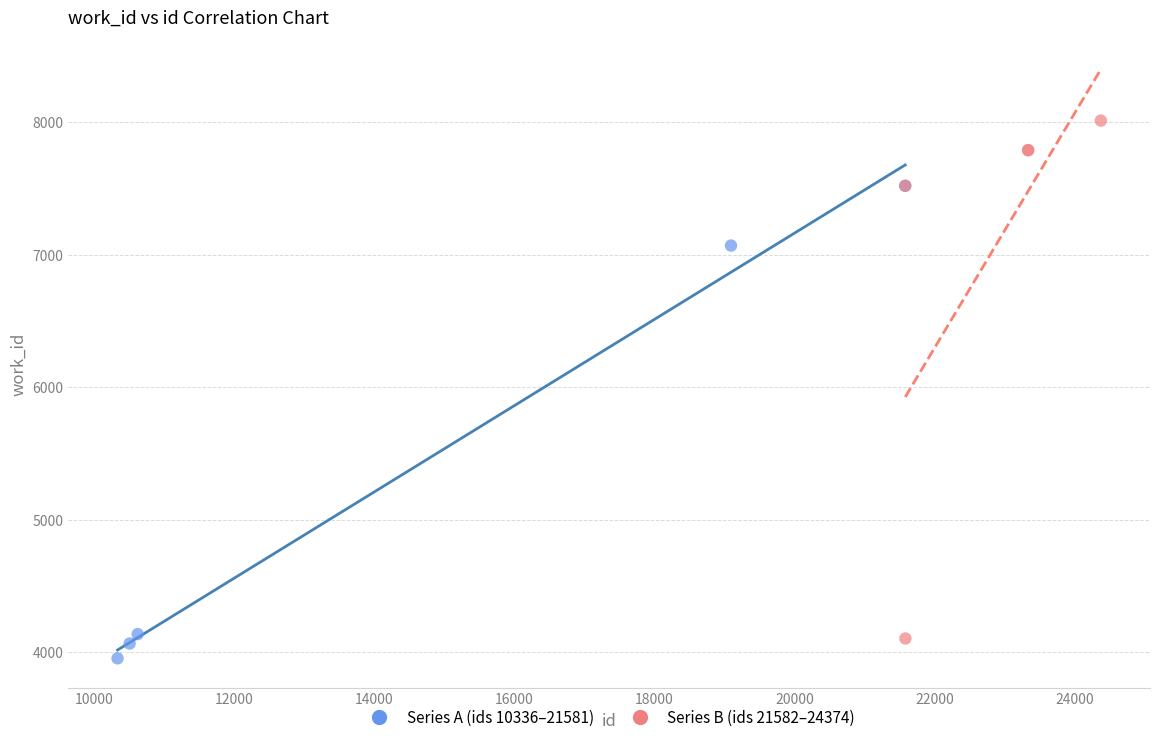

Which series has the widest spread of Y values?

Series B (ids 21582–24374)